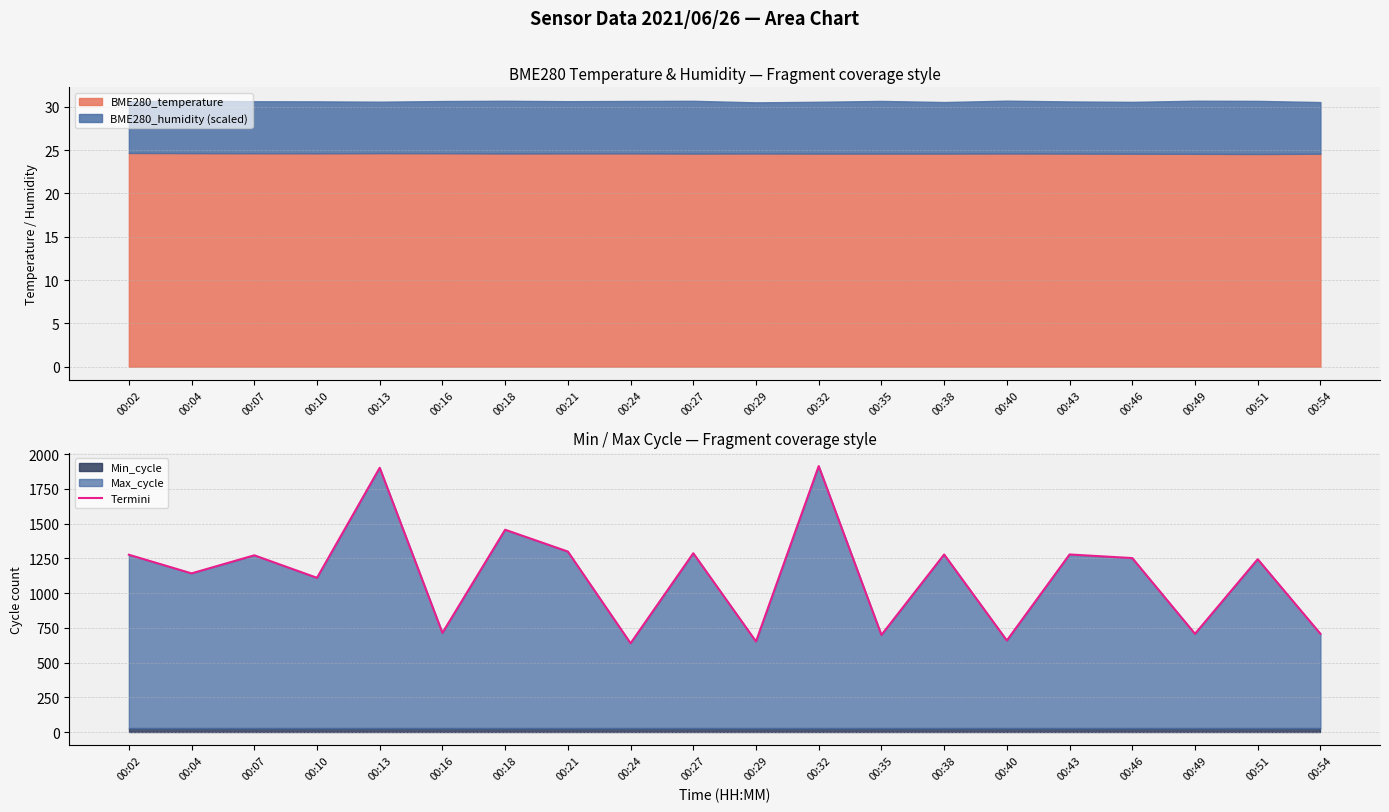

At which label does the data first exceed 1252?

00:02